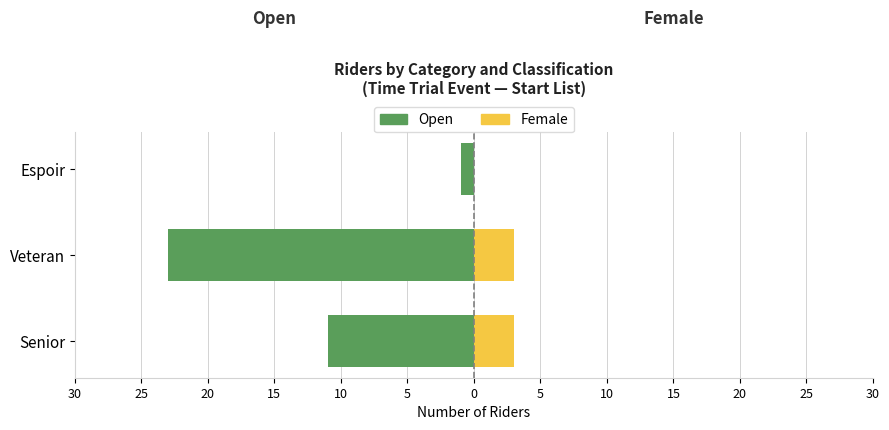

Rank the series at Senior from lowest to highest value.

Open, Female